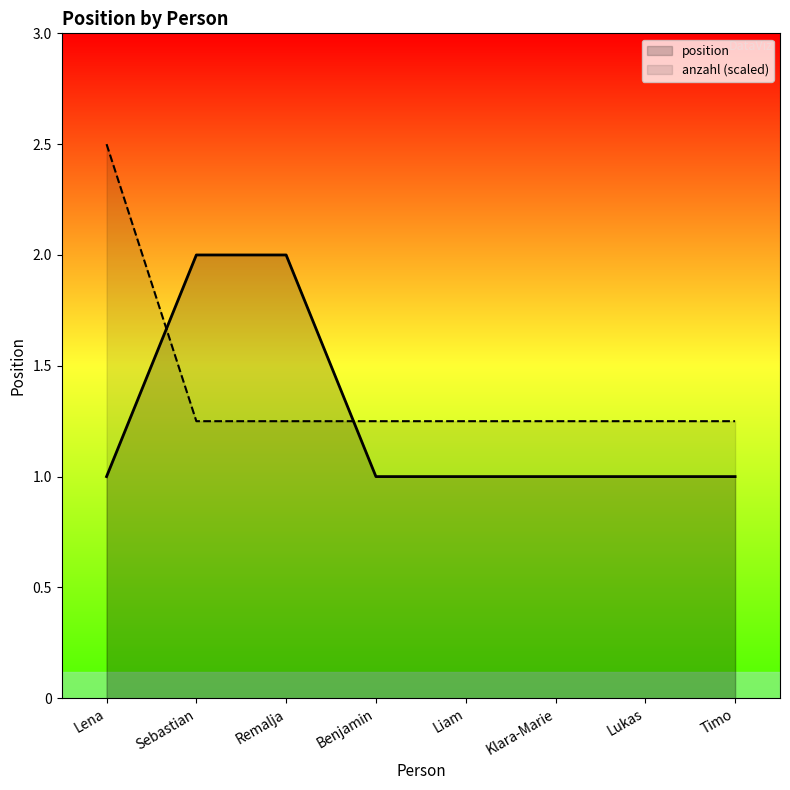

What is the average value?

1